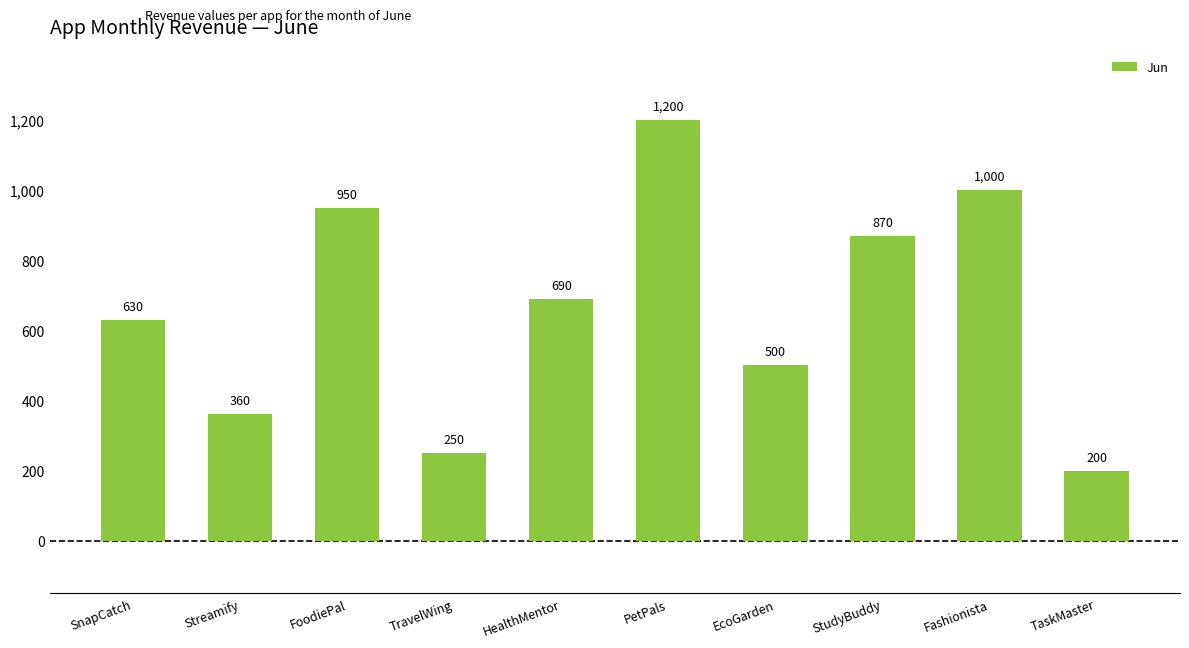

The chart shows a value of 630 at SnapCatch. True or false?

True